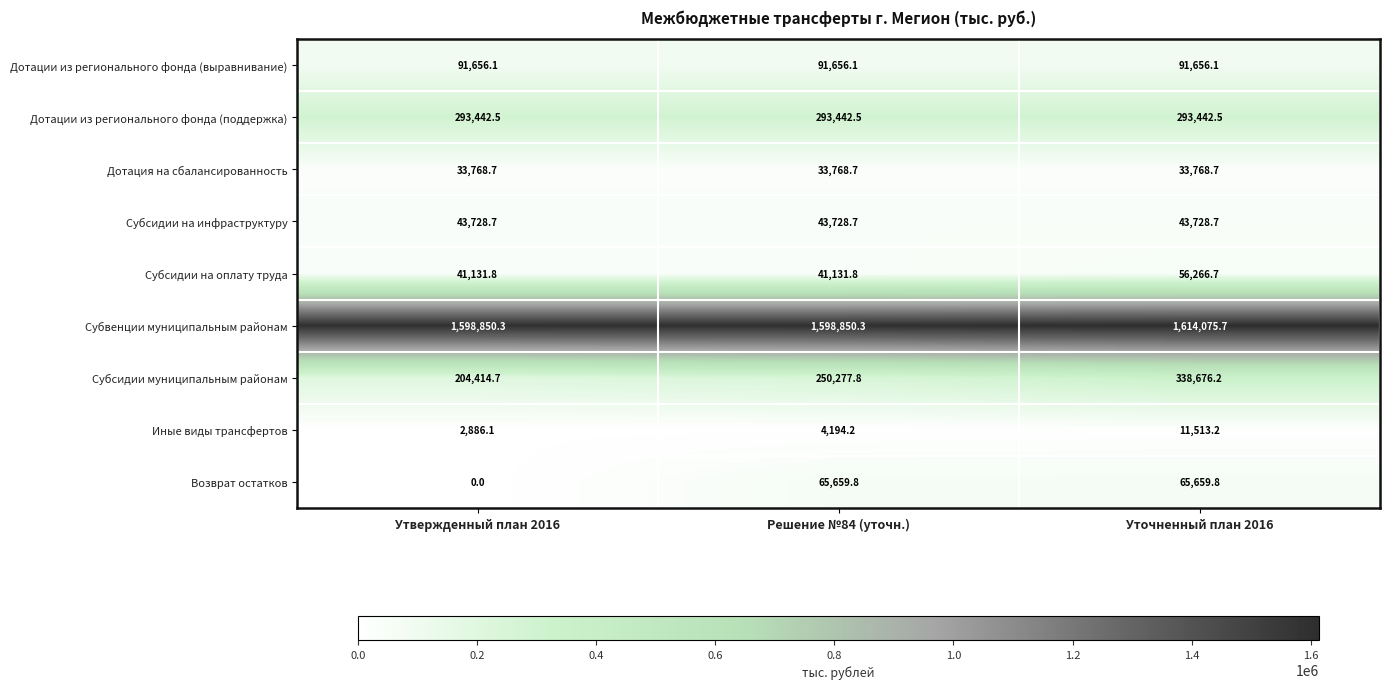

Rank the series by their maximum value, from highest to lowest.

Субвенции муниципальным районам, Субсидии муниципальным районам, Дотации из регионального фонда (поддержка), Дотации из регионального фонда (выравнивание), Возврат остатков, Субсидии на оплату труда, Субсидии на инфраструктуру, Дотация на сбалансированность, Иные виды трансфертов